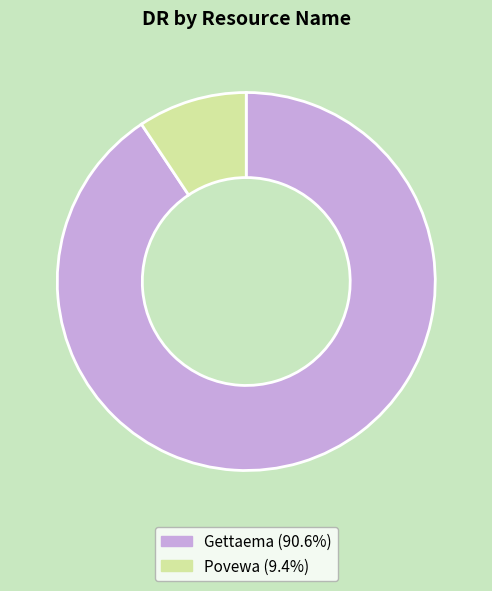

Which slice is the largest?

Gettaema